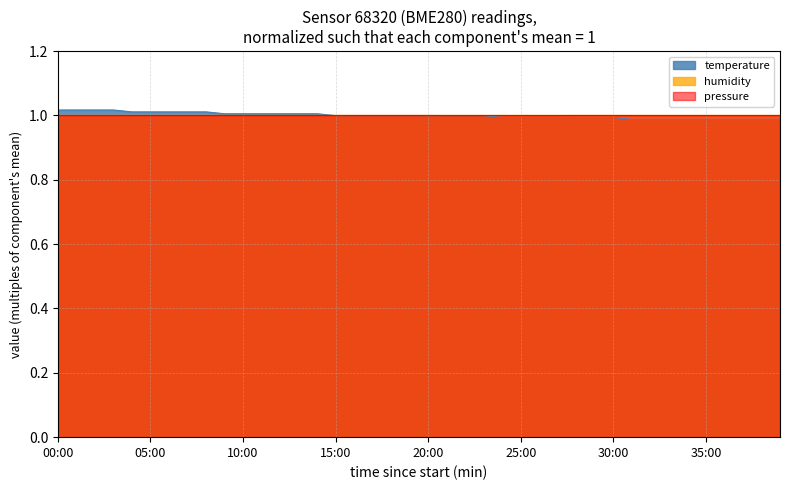

What are all the series names shown in the legend?

temperature, humidity, pressure